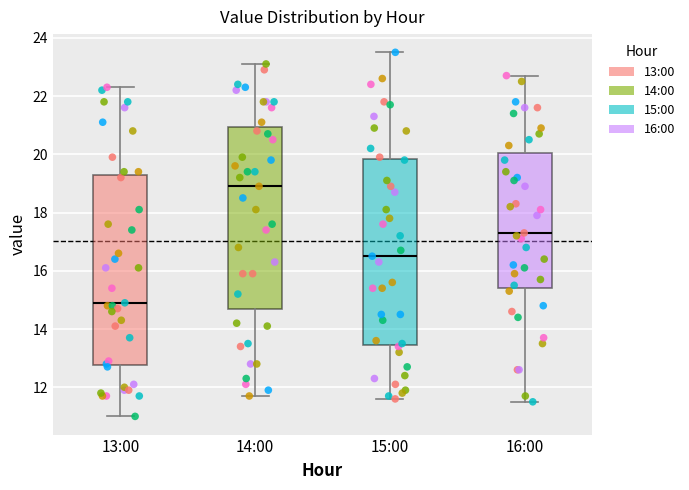

Which box has the lowest median line?

13:00